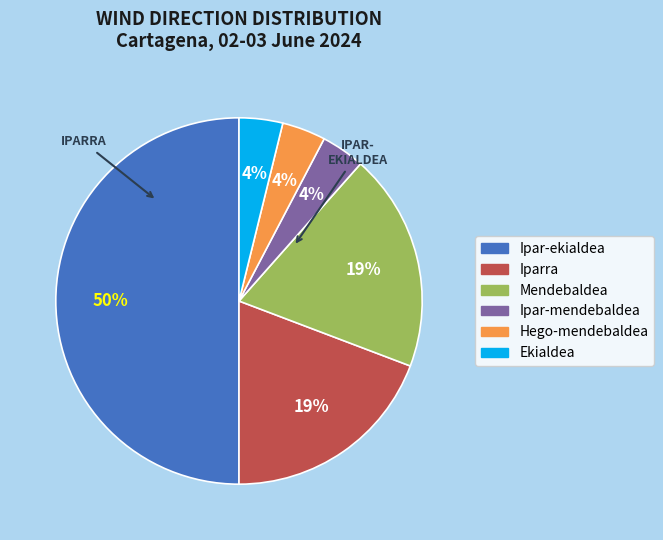

What is the largest slice in the pie chart?

Ipar-ekialdea